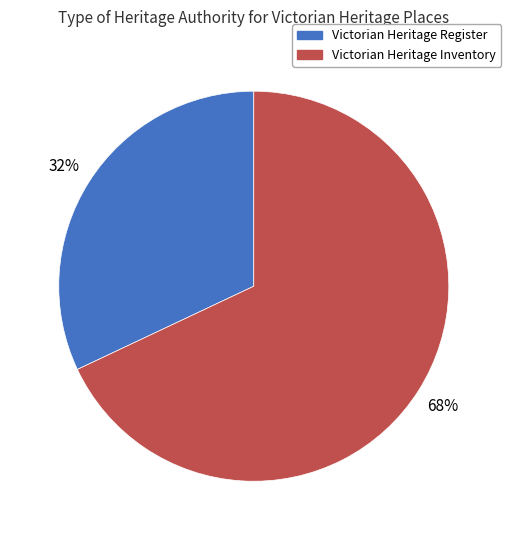

What percentage is the Victorian Heritage Inventory slice, to the nearest percent?

68%